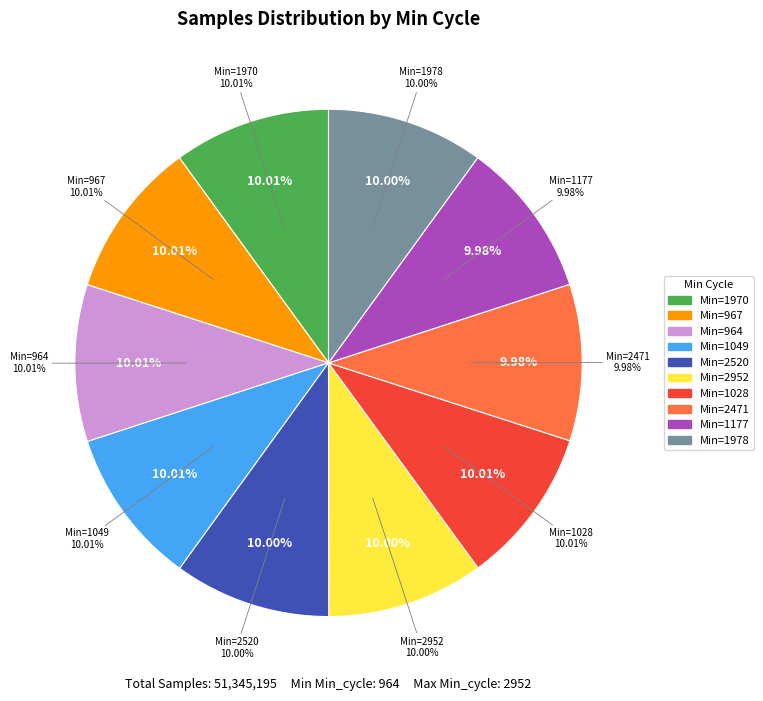

Is it true that 27/1177 is 10% of the pie?

True